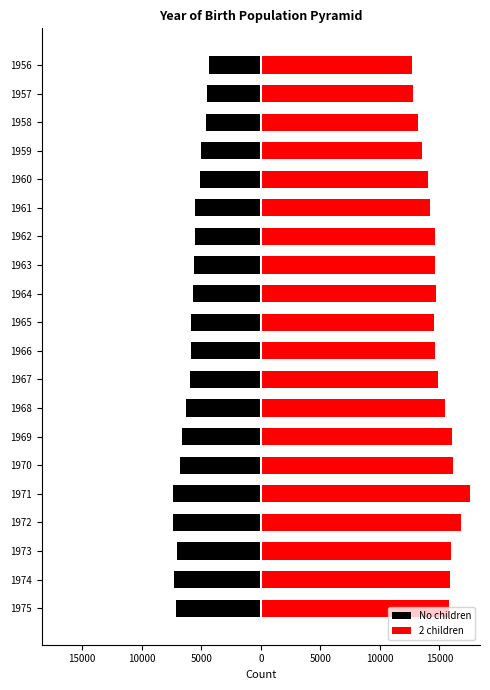

What is the sum of all No children values?

-119538